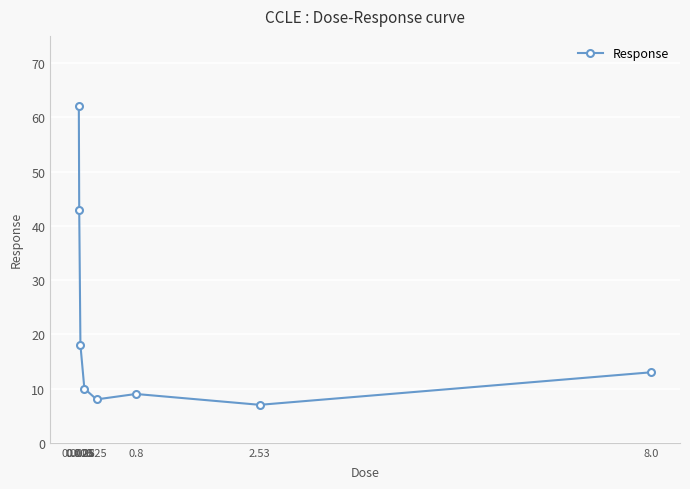

What is the sum of the values at 0.08 and 0.025?

28